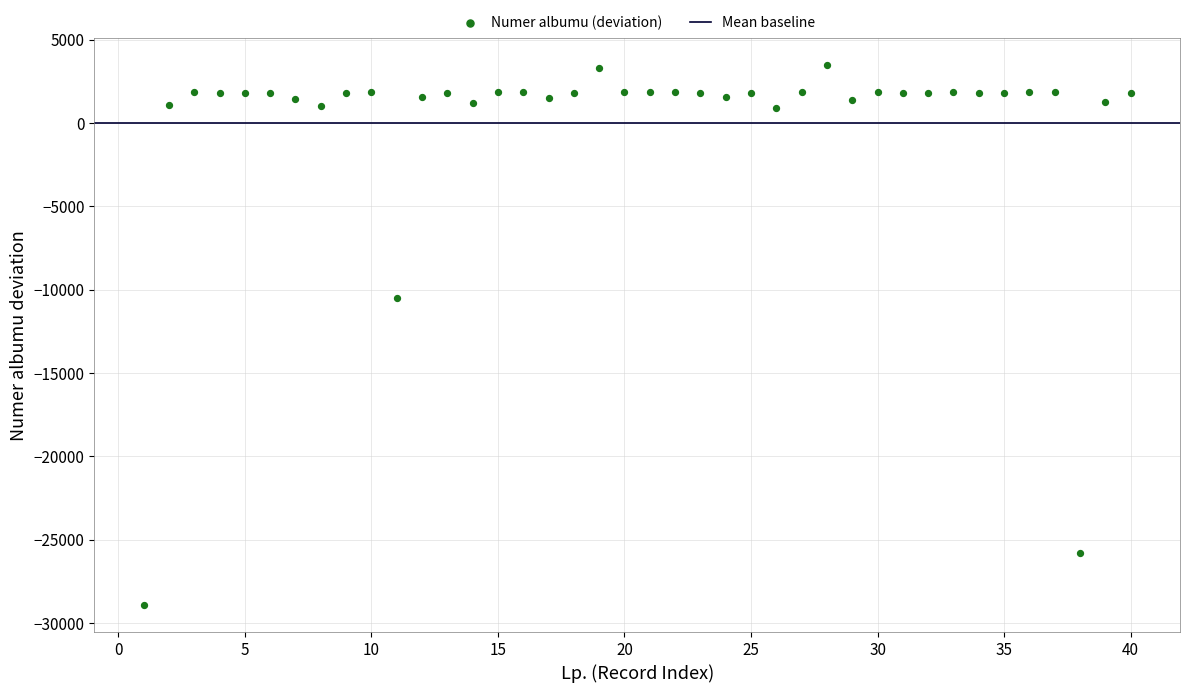

What is the range of Y values (max minus min)?

32382.0